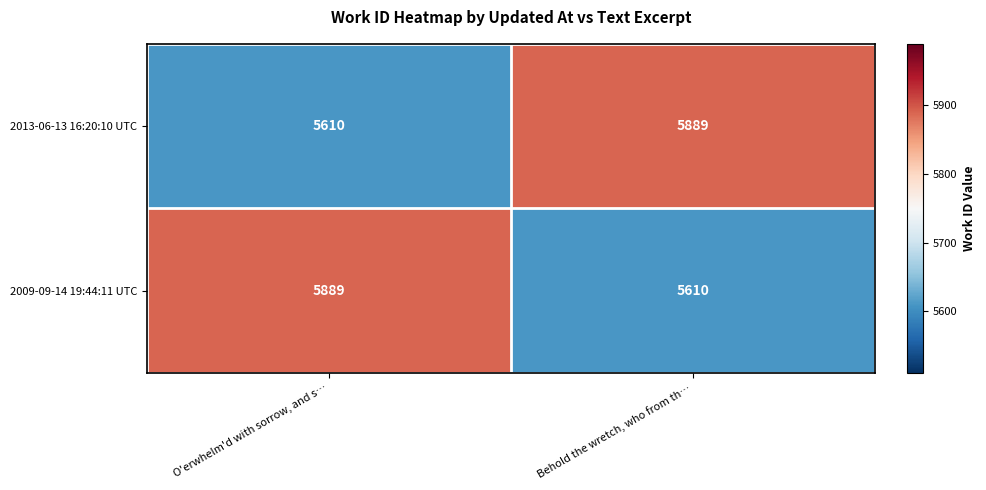

Is the value of 2009-09-14 19:44:11 UTC at Behold the wretch, who from th… greater than the value of 2013-06-13 16:20:10 UTC at Behold the wretch, who from th…?

No